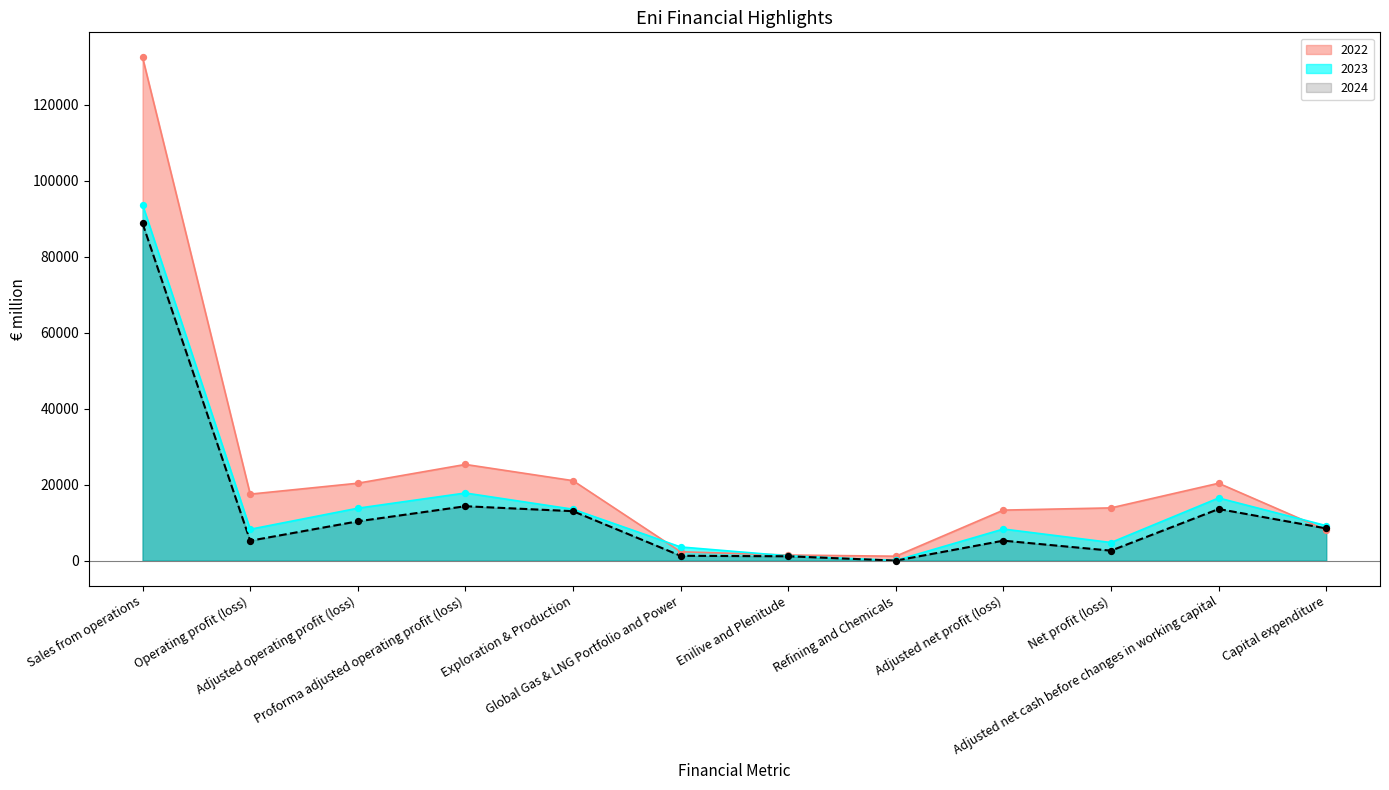

Which series has the largest total across all categories?

2022